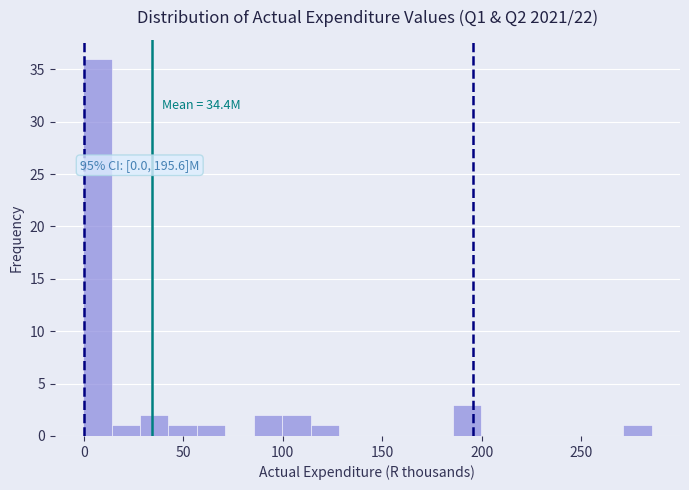

Read against the x-axis, roughly where is the centre of the tallest bar?

5